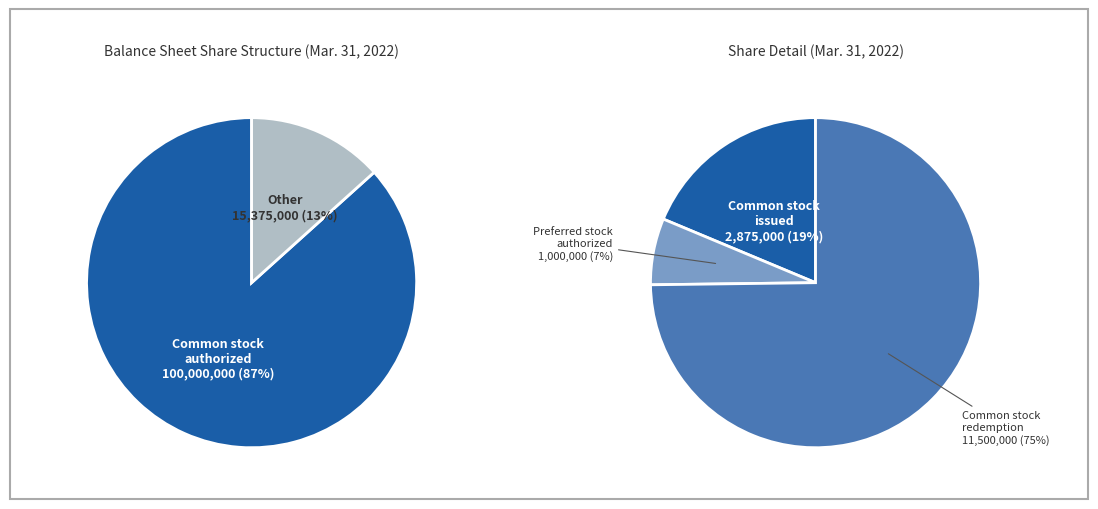

What portion of the pie excludes Common stock authorized?

13.3%